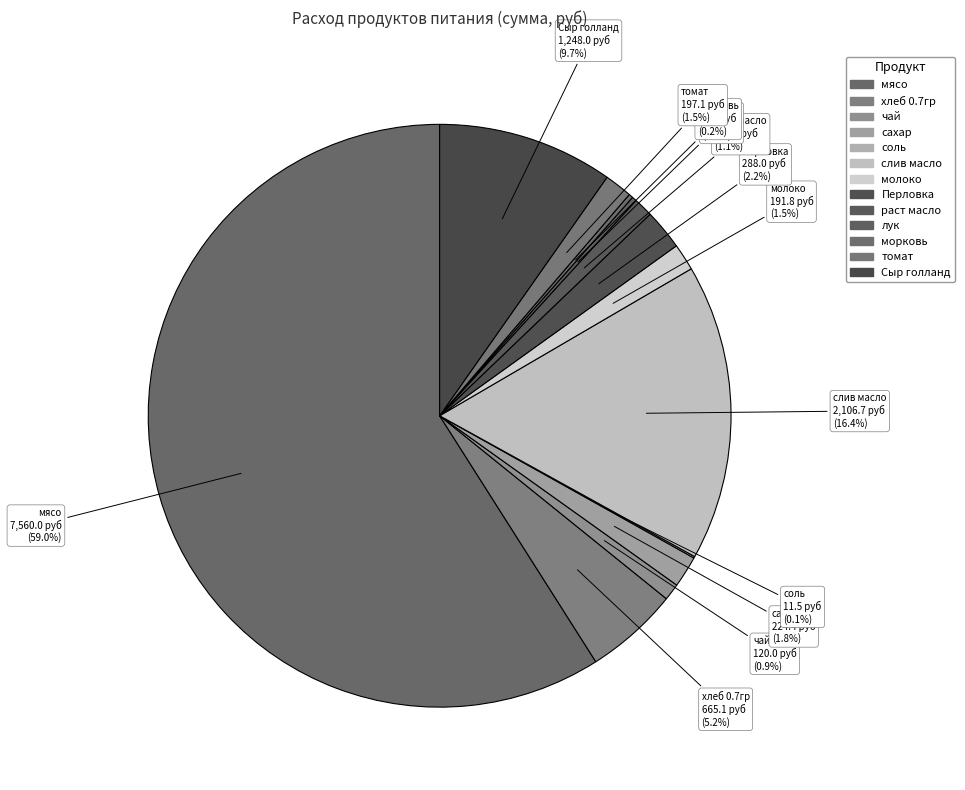

Combined, what portion of the pie is раст масло and Перловка?

3.3%